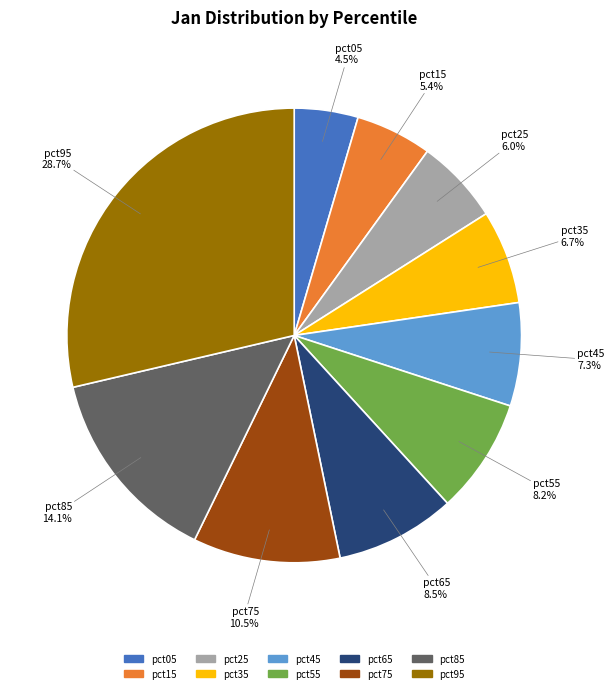

What is the largest slice in the pie chart?

pct95